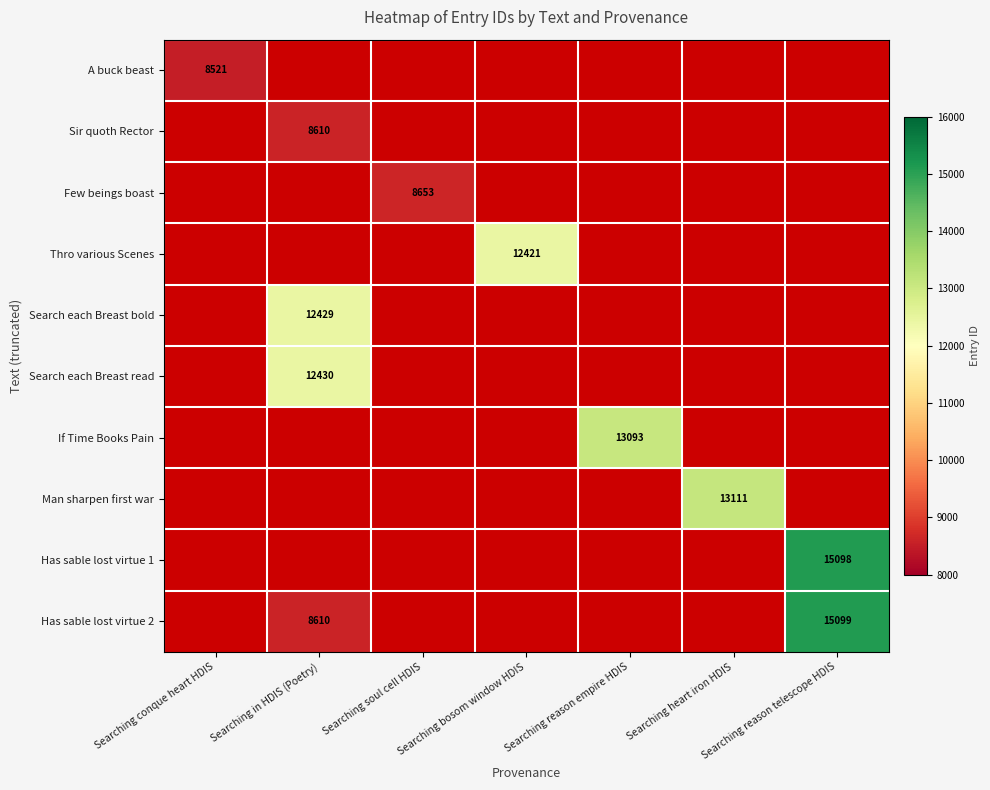

What is the greatest value displayed?

15099.0